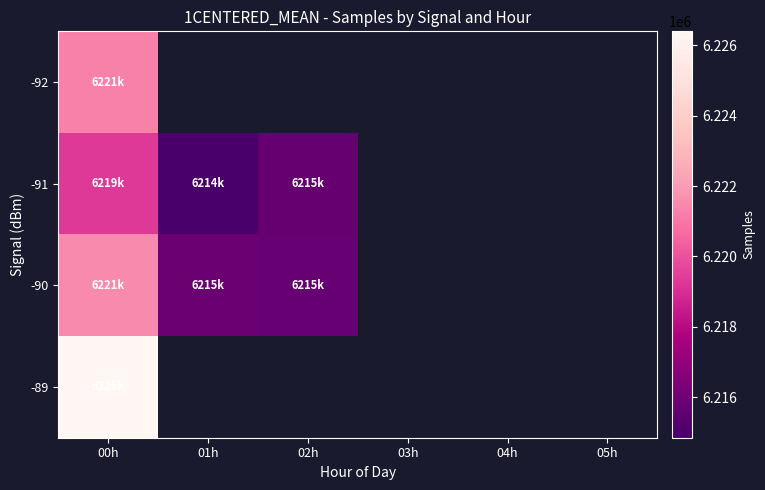

Count the number of categories in the chart.

6